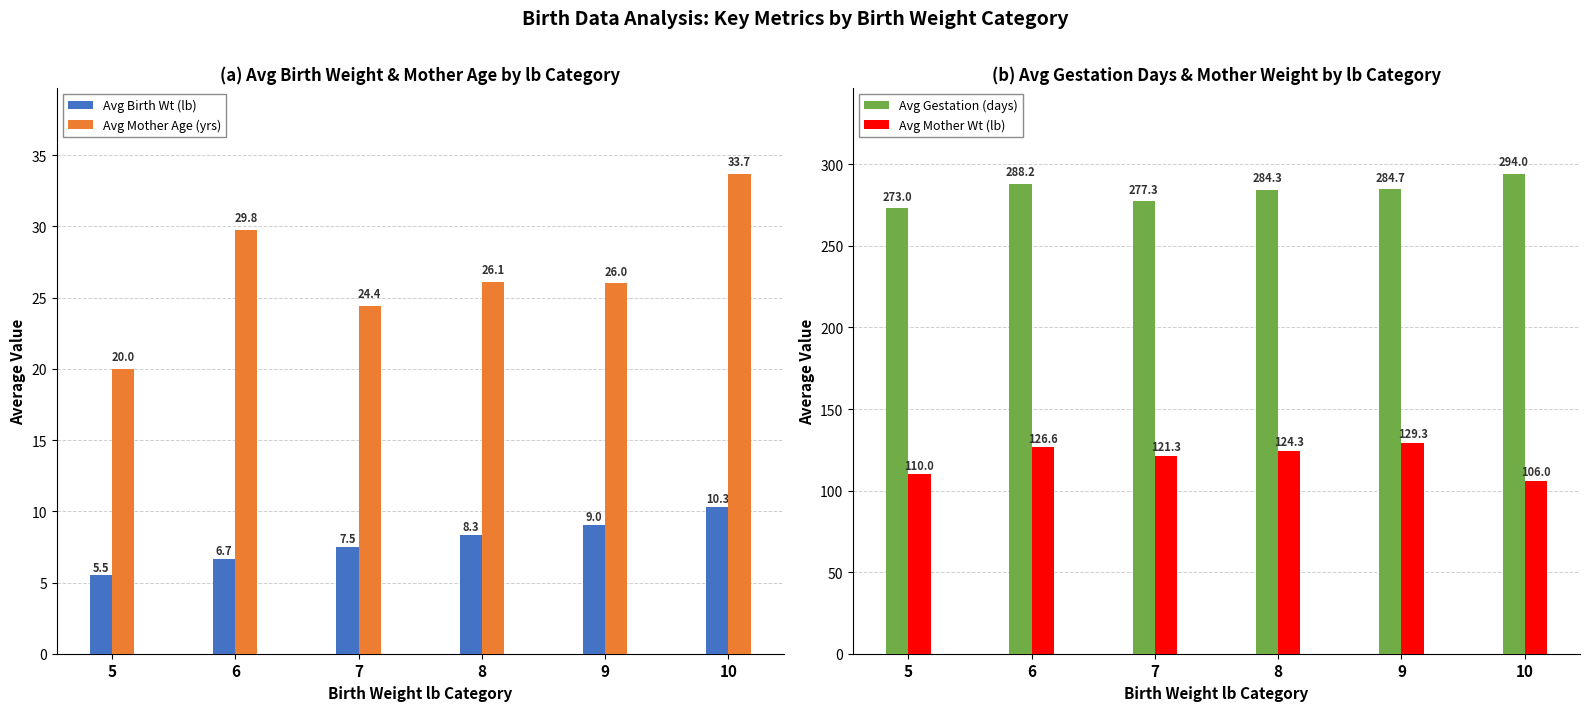

The value of Avg Birth Wt (lb) at 5 is 3.2. True or false?

False